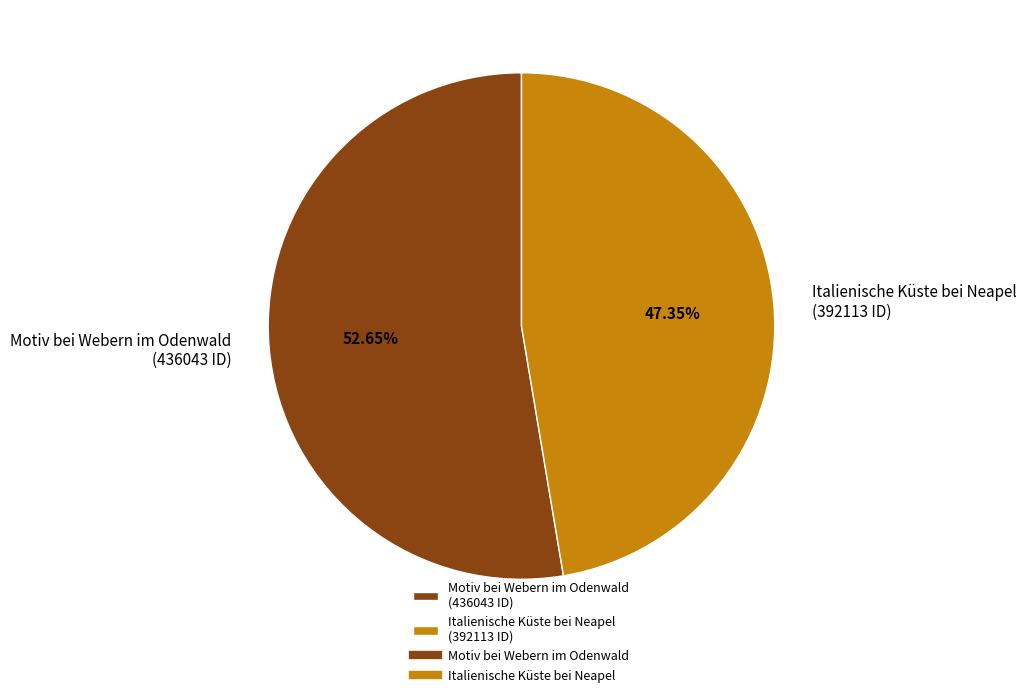

To the nearest percent, what is the difference between the largest and smallest slice percentages?

5%